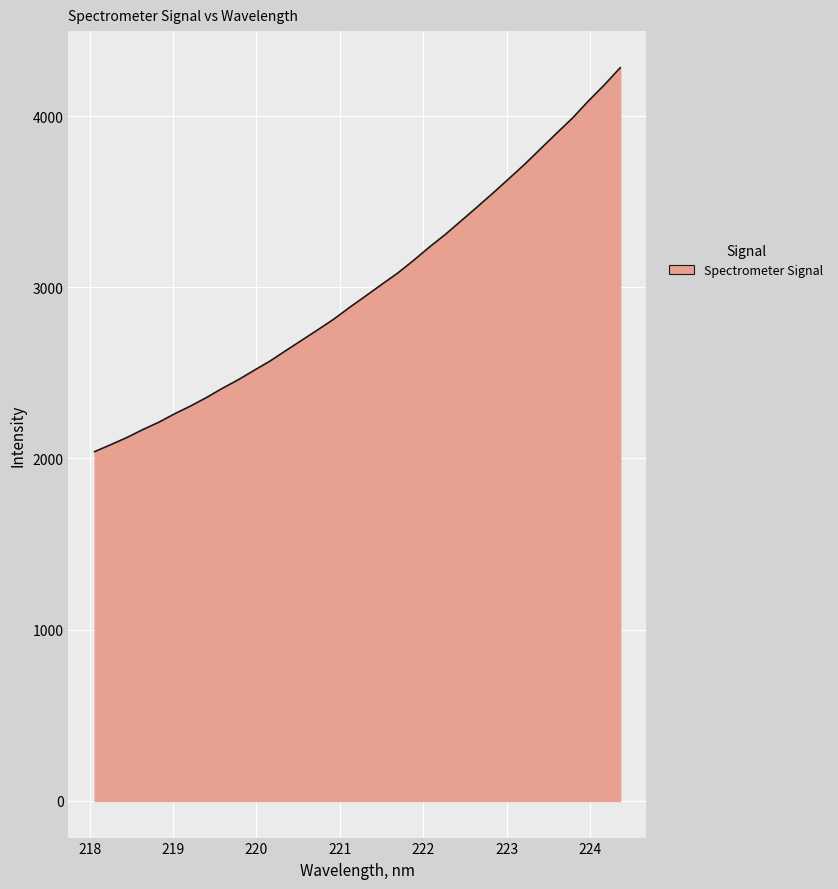

What is the smallest value displayed?

2040.0